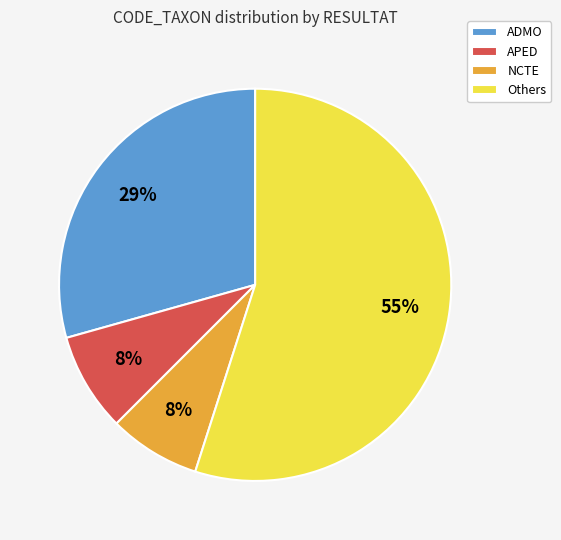

Is it true that ADMO is 29% of the pie?

True